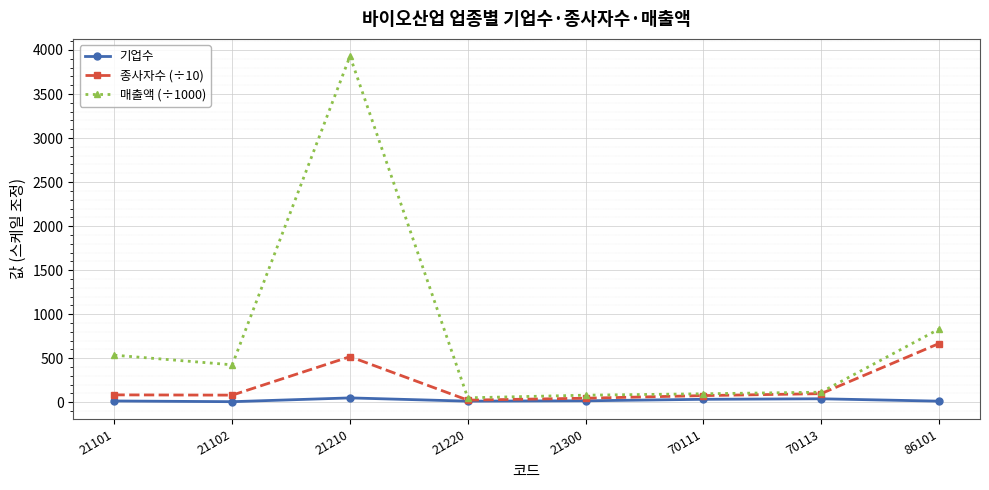

What is the difference between the highest and lowest values at 21300?

63.9